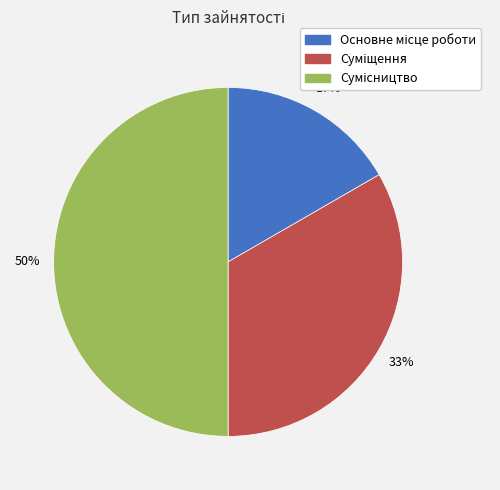

To the nearest percent, what is the difference between the largest and smallest slice percentages?

33%